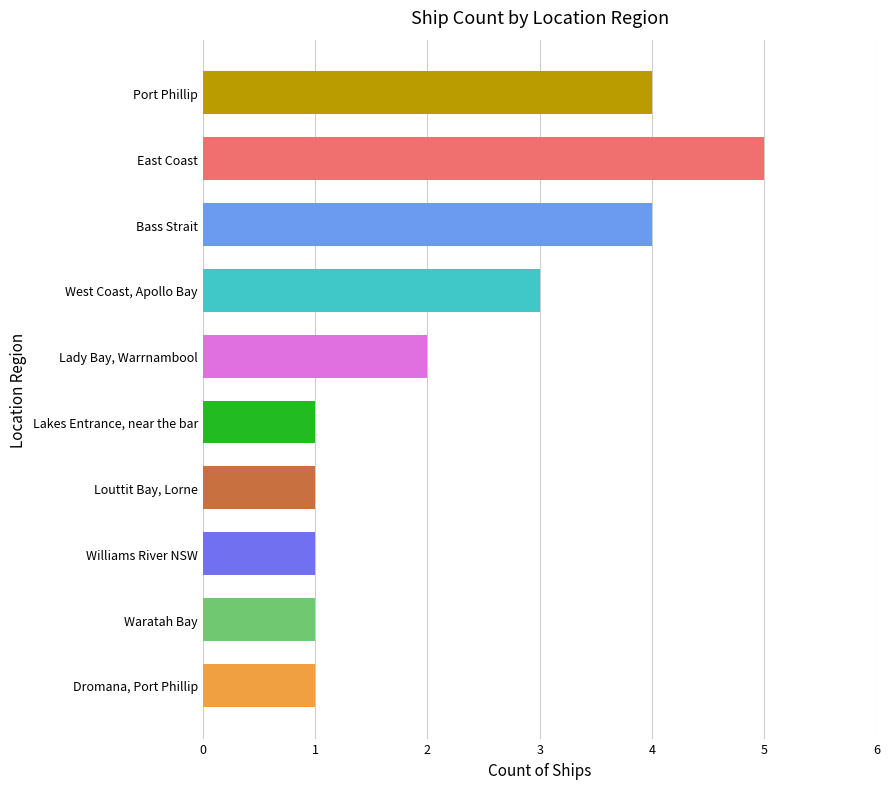

How many categories are shown in the chart?

10